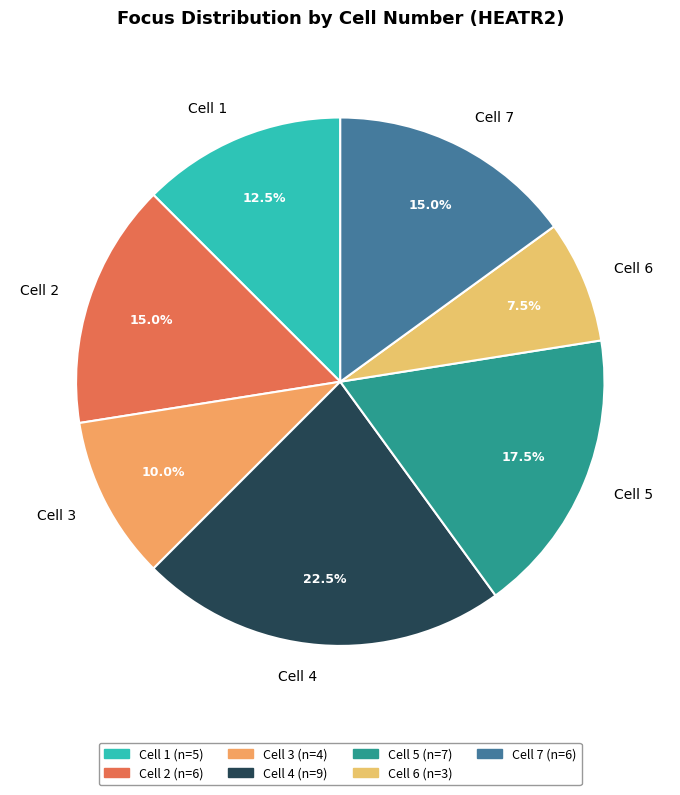

Approximately how many times larger is the value at Cell 3 compared to Cell 2?

0.7